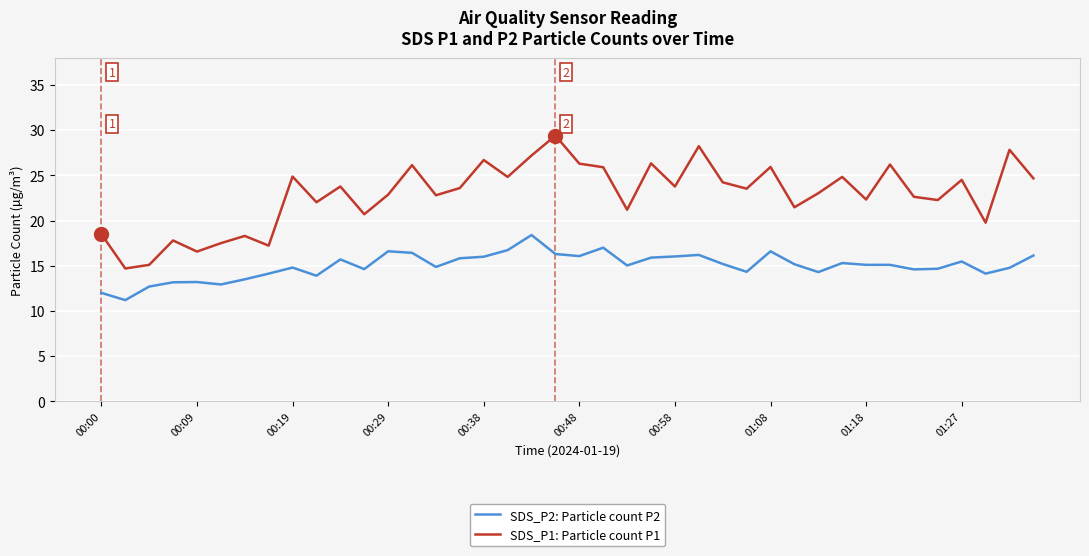

List the series in order of their peak value, highest first.

SDS_P1: Particle count P1, SDS_P2: Particle count P2